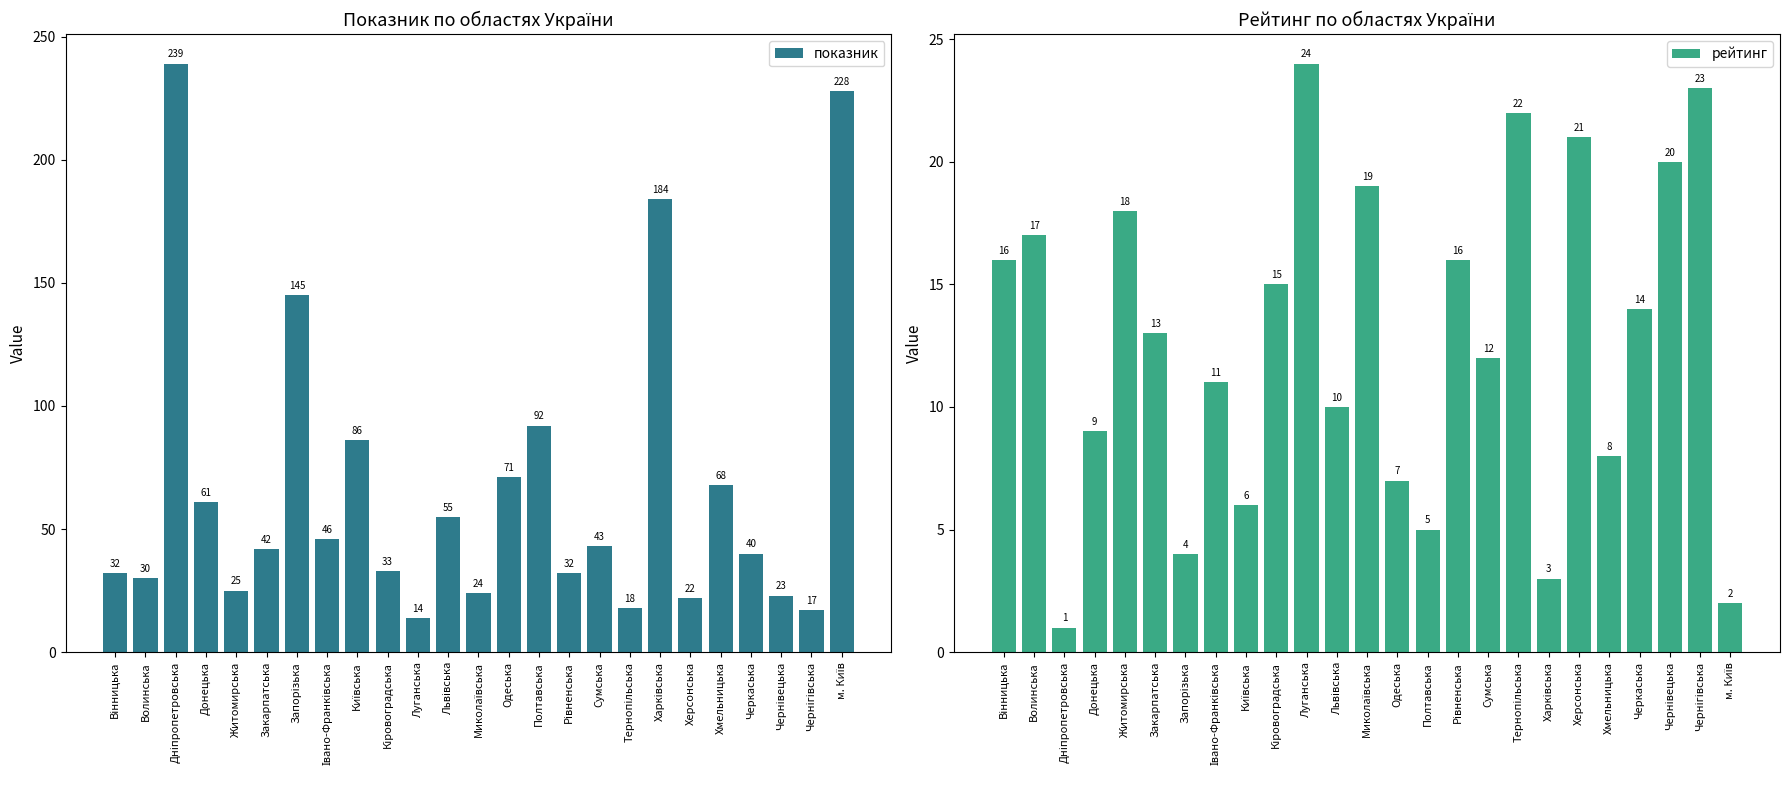

At which label does рейтинг first exceed 13?

Вінницька